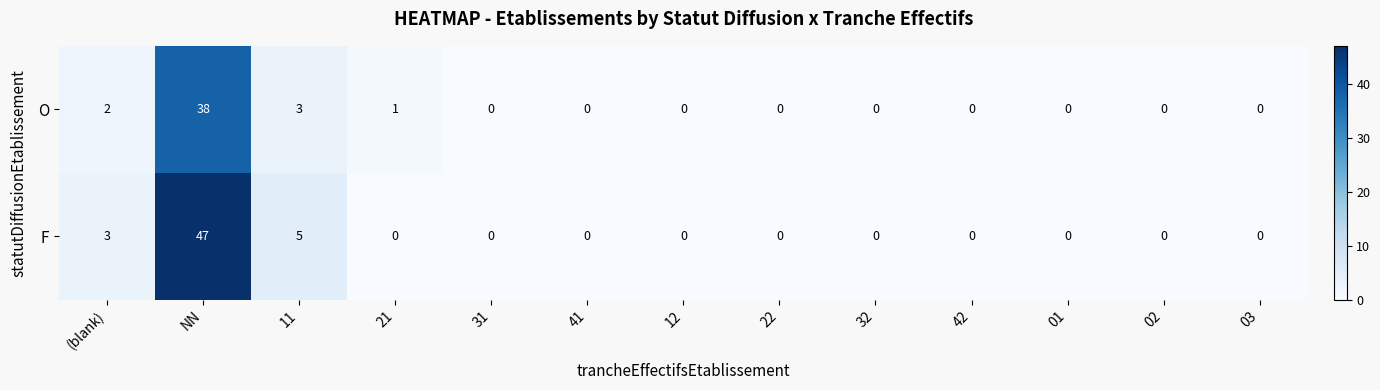

Is it true that F equals 47 at NN?

True